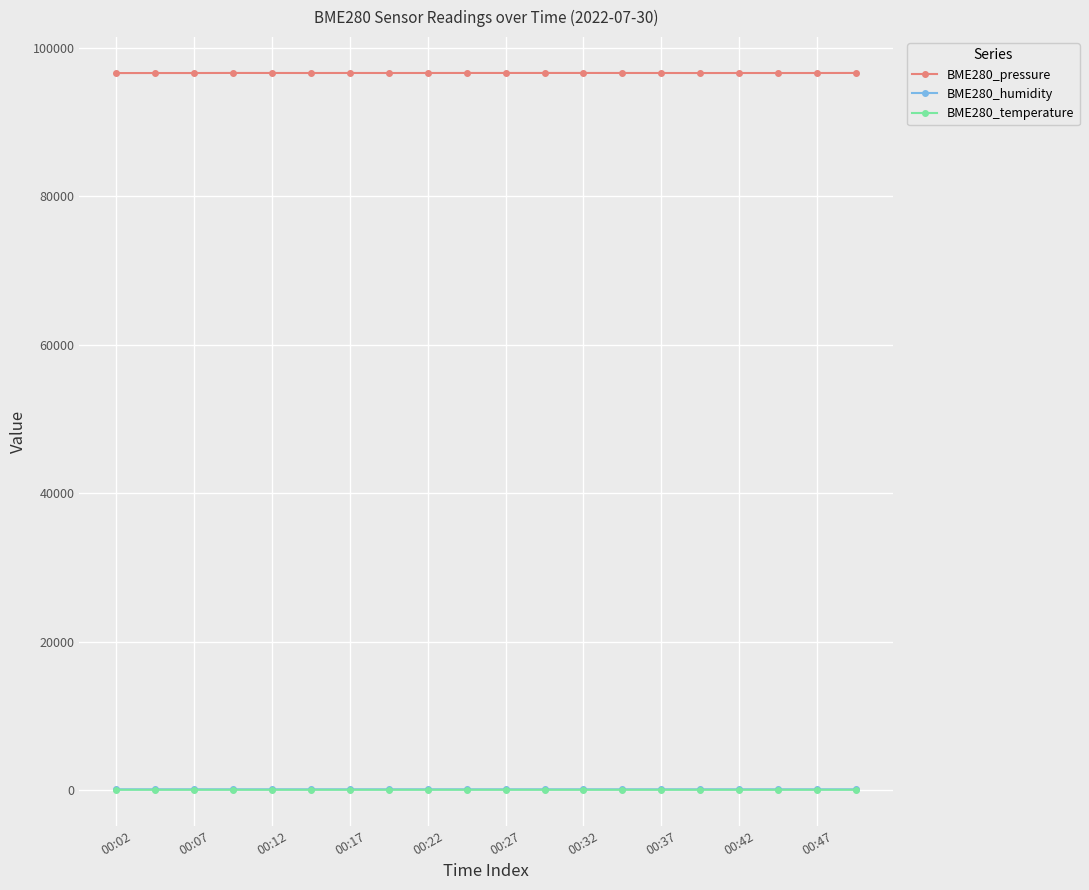

Does the chart display data point markers on the line(s)?

Yes